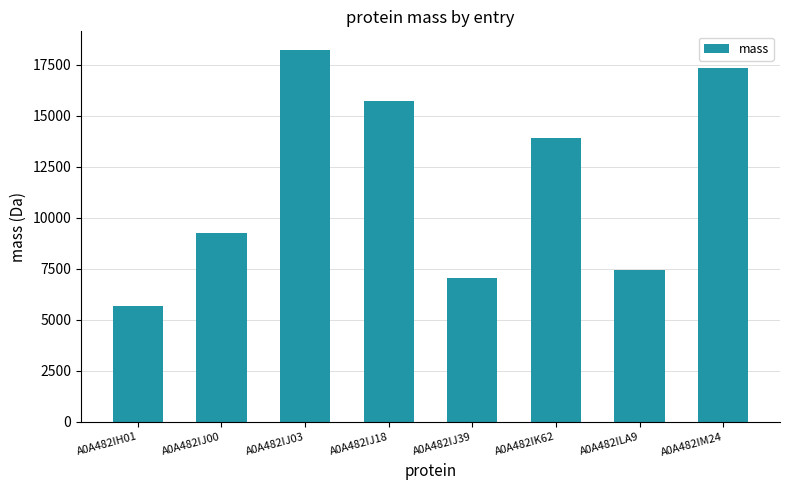

Where is the data nearest to the value 11958?

A0A482IK62